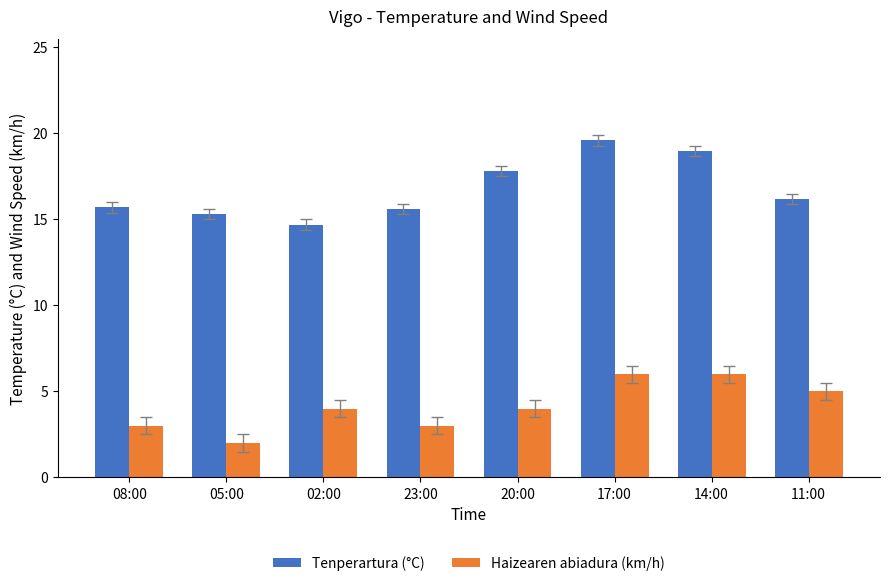

How many groups of bars are there?

8